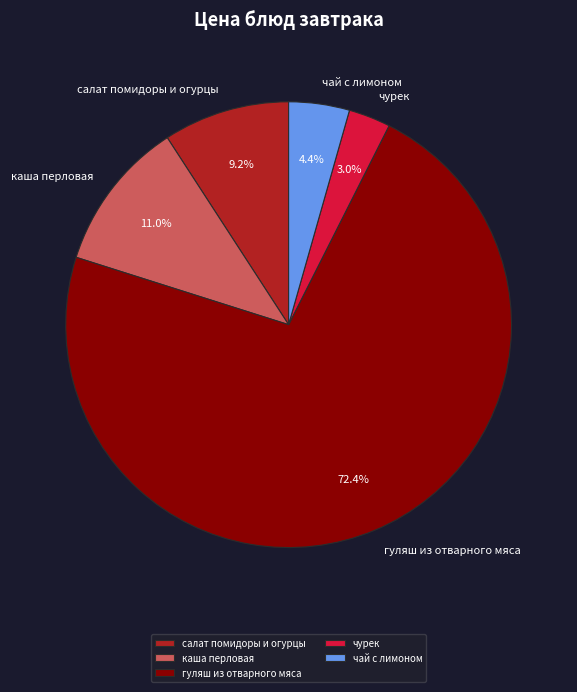

Is there any slice that represents more than half of the pie?

Yes